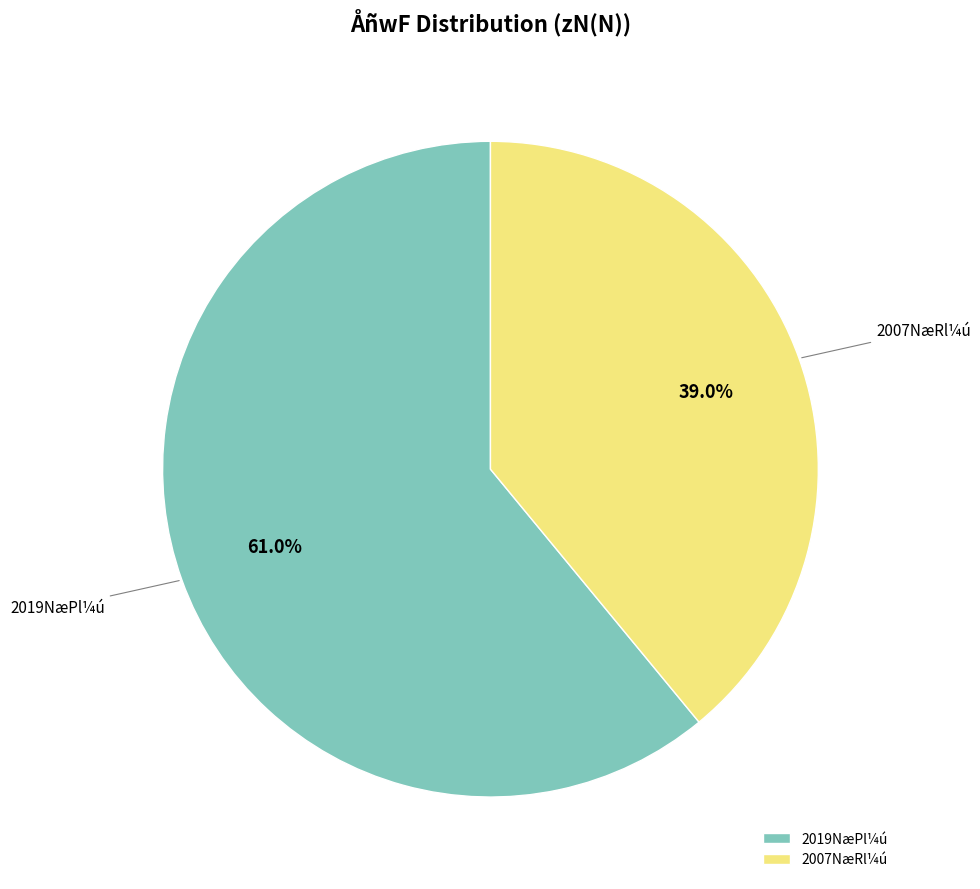

Which slice represents more than half of the pie?

2019NæPl¼ú